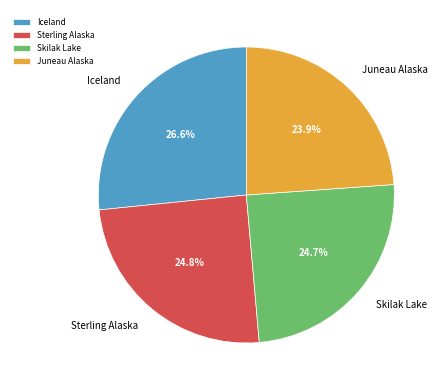

To the nearest percent, what is the average slice percentage?

25%